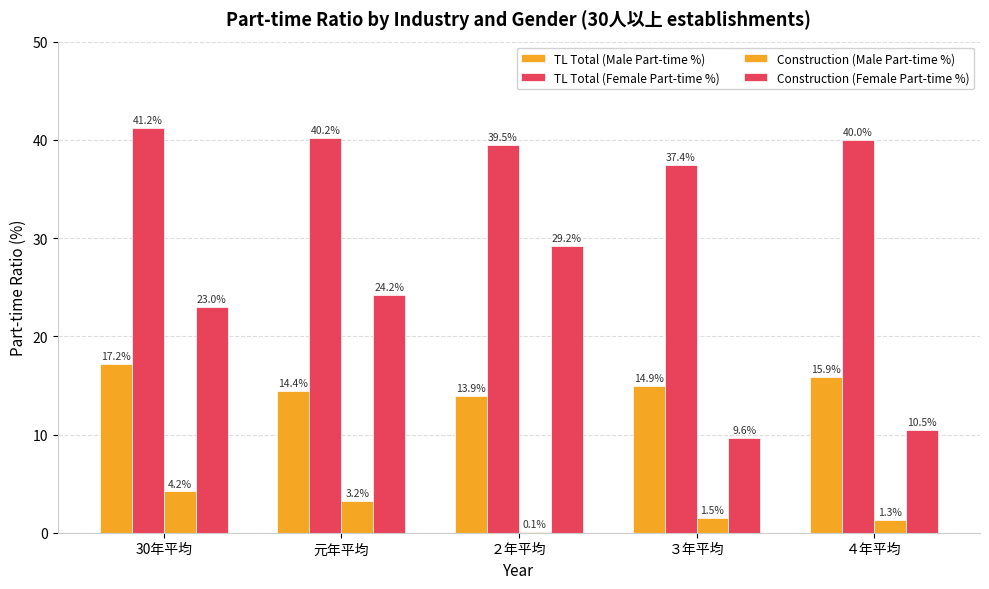

What value does the Construction (Male Part-time %) series have at ４年平均?

1.3